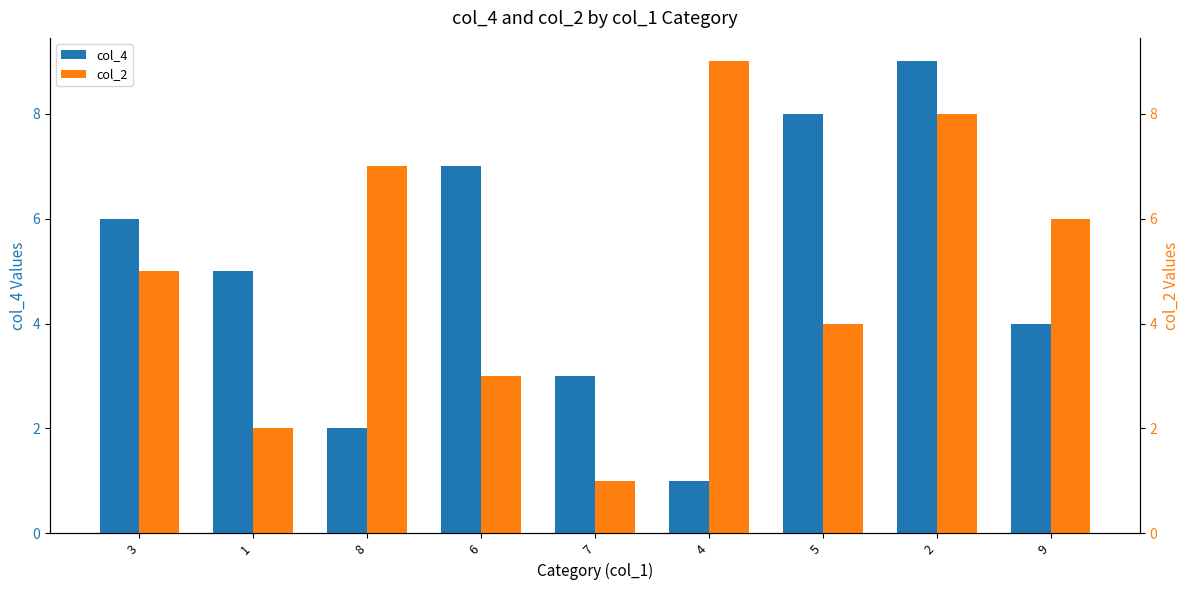

What is the sum of the col_4 values at 2 and 9?

13